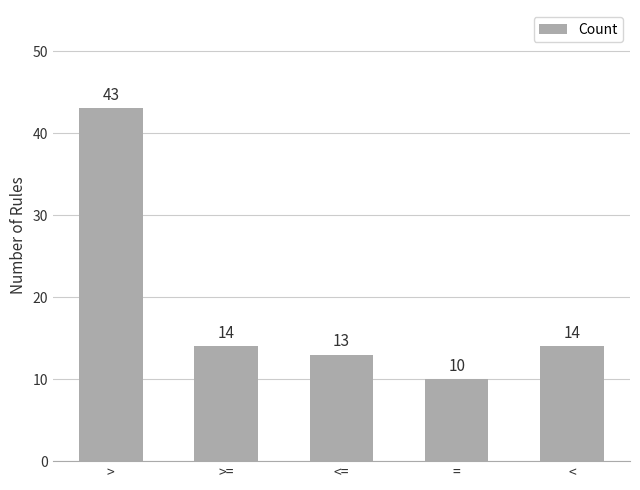

Does the chart contain any negative values?

No